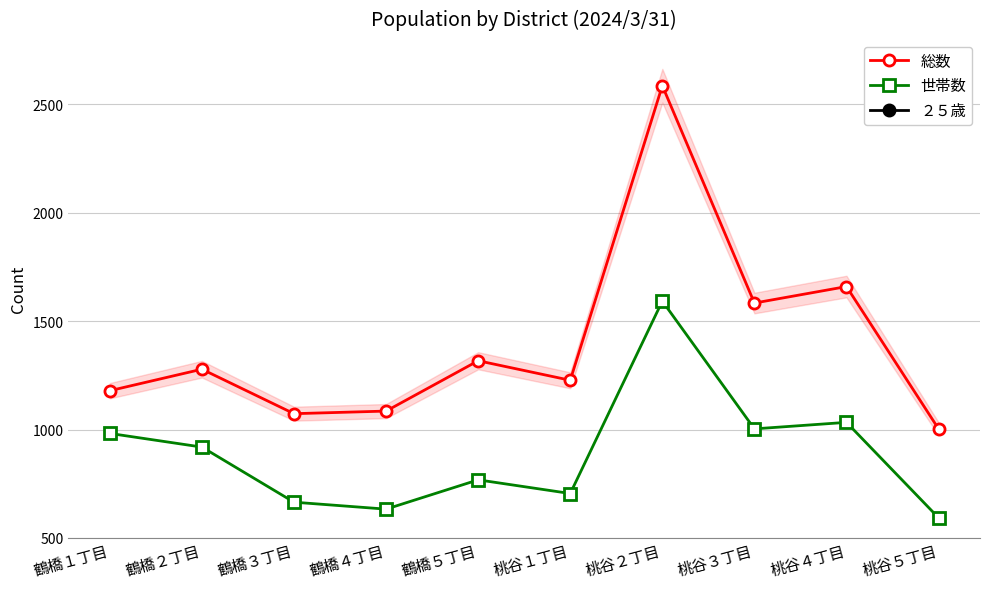

Between 桃谷２丁目 and 鶴橋４丁目, which is larger?

桃谷２丁目